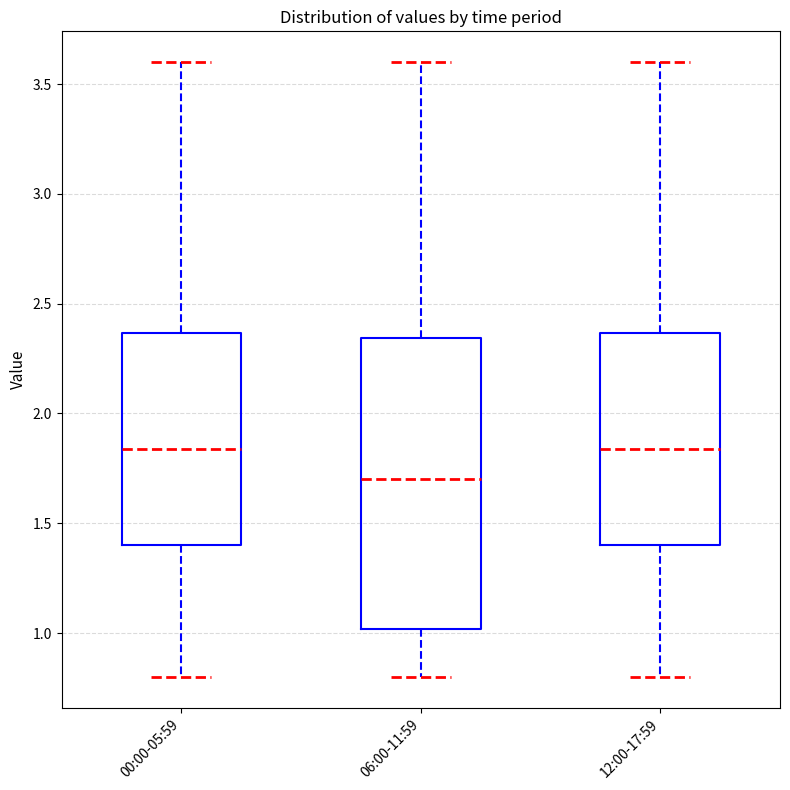

Reading left to right, transcribe this box plot: for each box, give where its median line is, the range the box spans, and where its two whiskers end, as read against the y-axis. The values are not printed on the chart, so give them approximately, as read against the axis.

00:00-05:59: median 1.85, box 1.40 to 2.35, whiskers 0.80 to 3.60
06:00-11:59: median 1.70, box 1.00 to 2.35, whiskers 0.80 to 3.60
12:00-17:59: median 1.85, box 1.40 to 2.35, whiskers 0.80 to 3.60